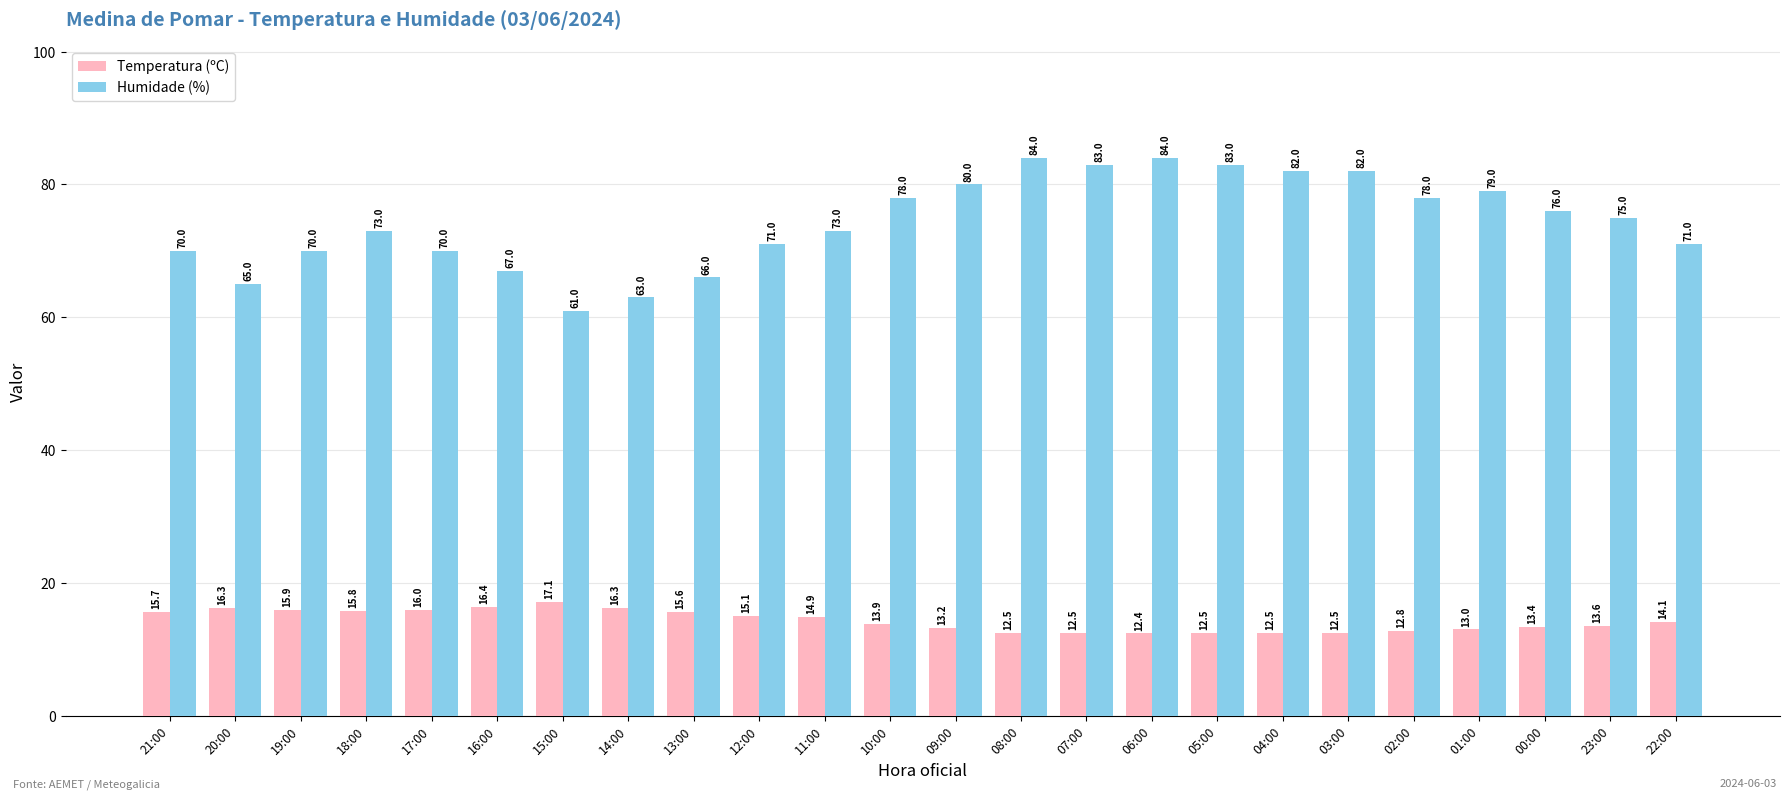

What is the lowest value of the Temperatura (ºC) series?

12.4